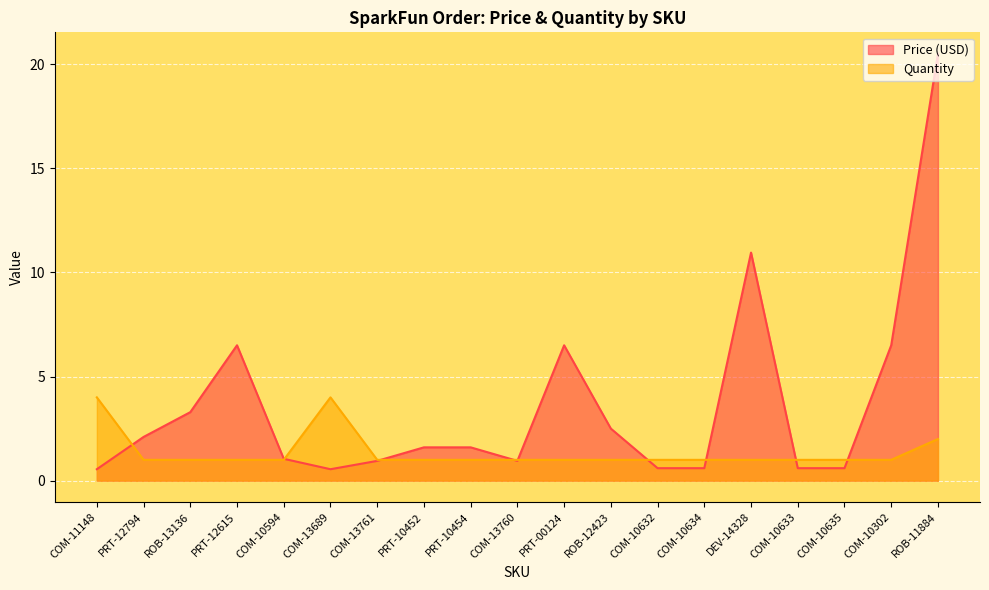

What is the minimum value for Price (USD)?

0.6